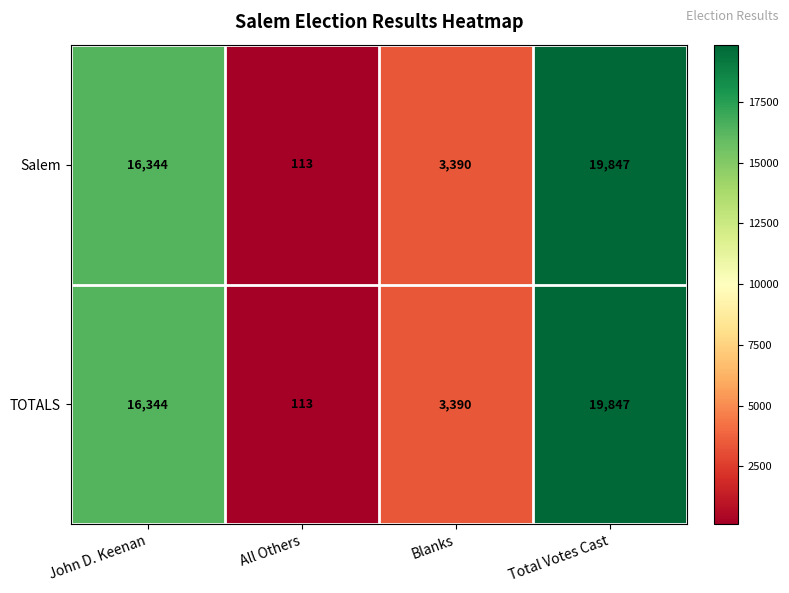

How many data points does each series have?

4